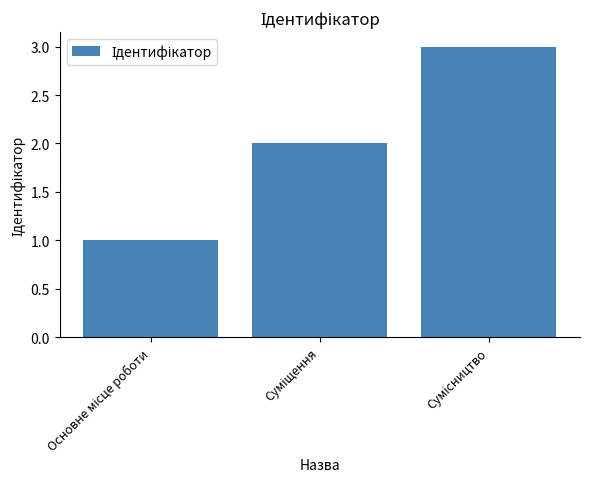

What is the greatest value displayed?

3